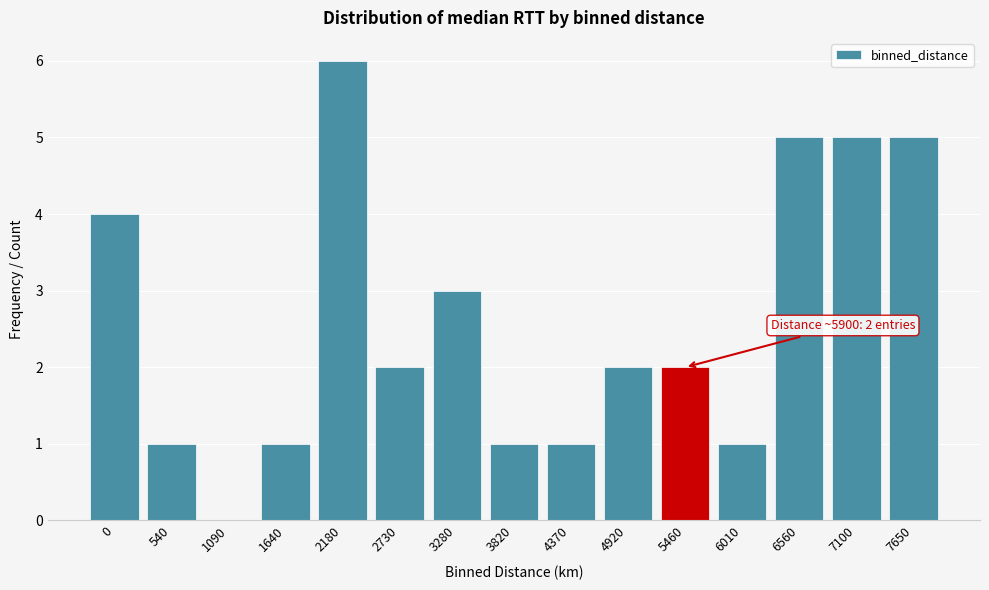

Reading left to right, transcribe all the data shown in this chart.

0=4	540=1	1090=0	1640=1	2180=6	2730=2	3280=3	3820=1	4370=1	4920=2	5460=2	6010=1	6560=5	7100=5	7650=5